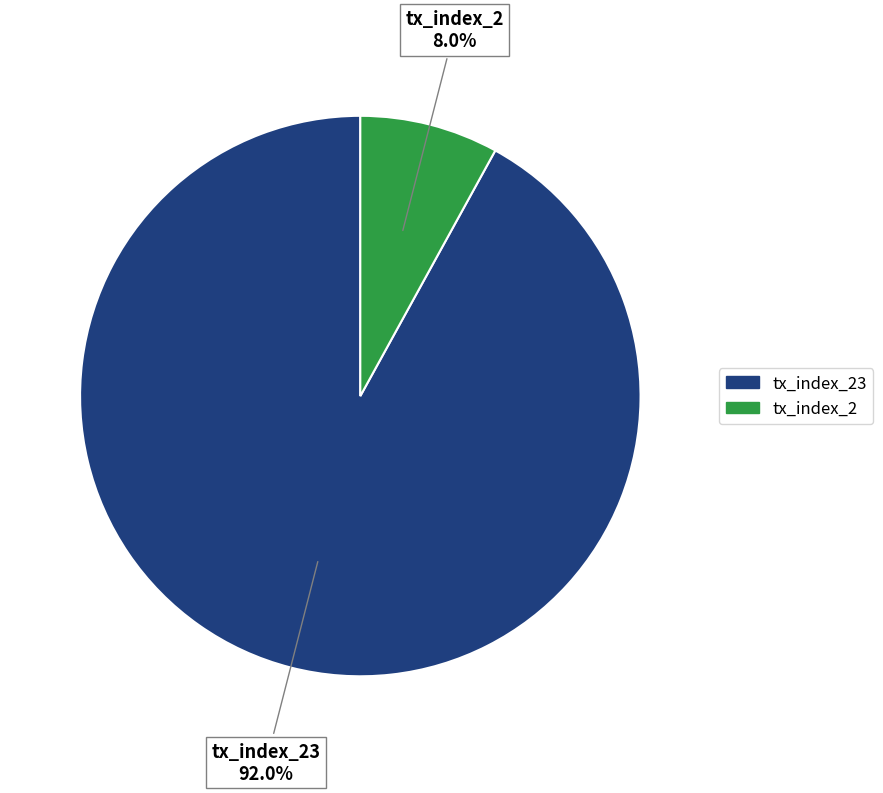

Is there a majority slice in this chart?

Yes